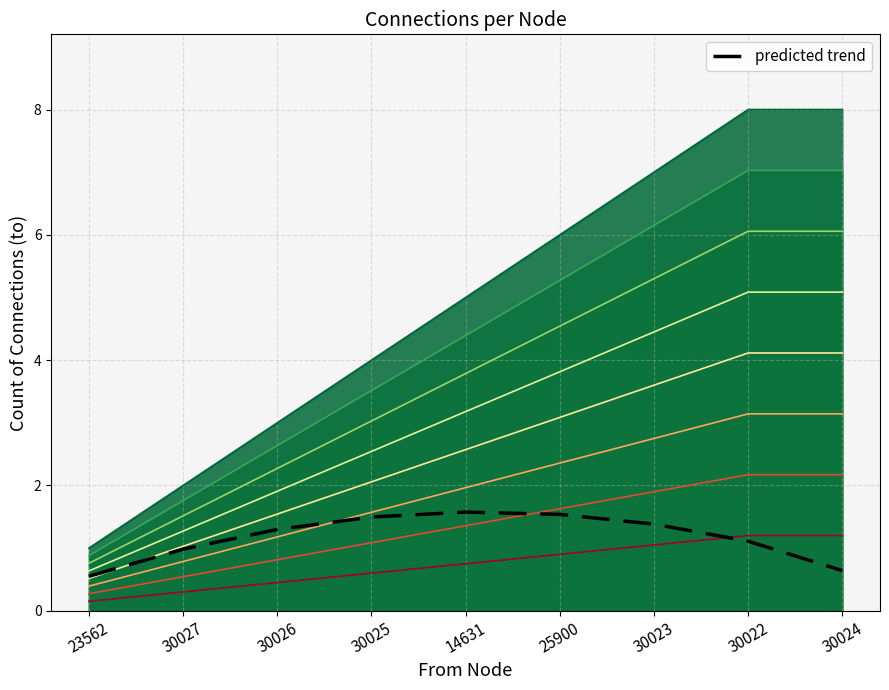

How many lines are shown in the chart?

9